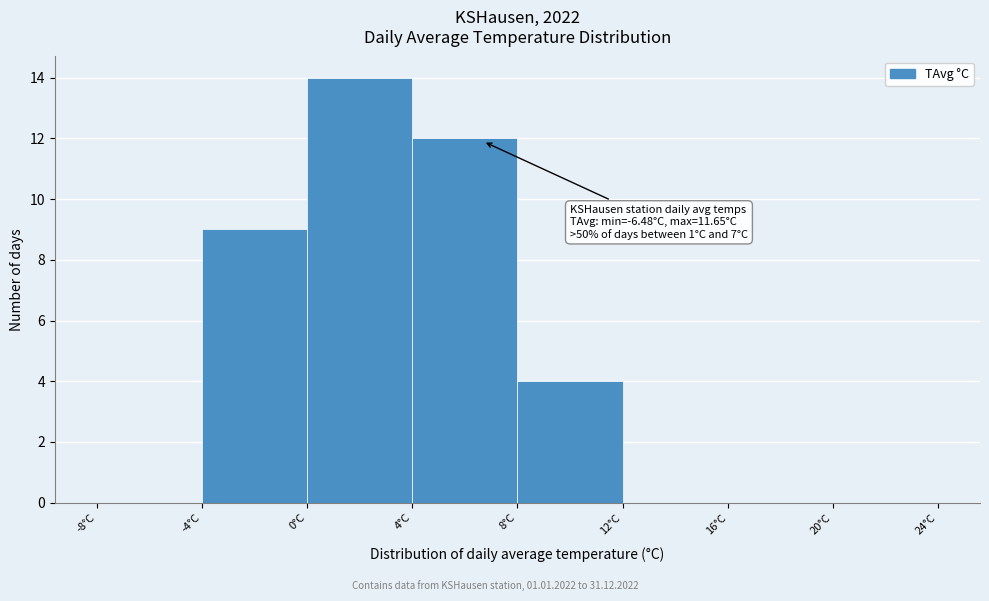

Over which range of the x-axis is the bar tallest?

0 to 4